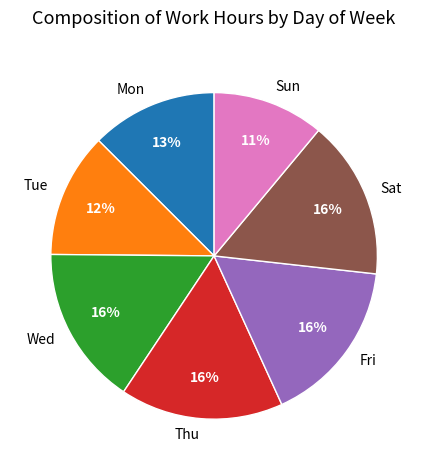

Is it true that Tue is 12% of the pie?

True